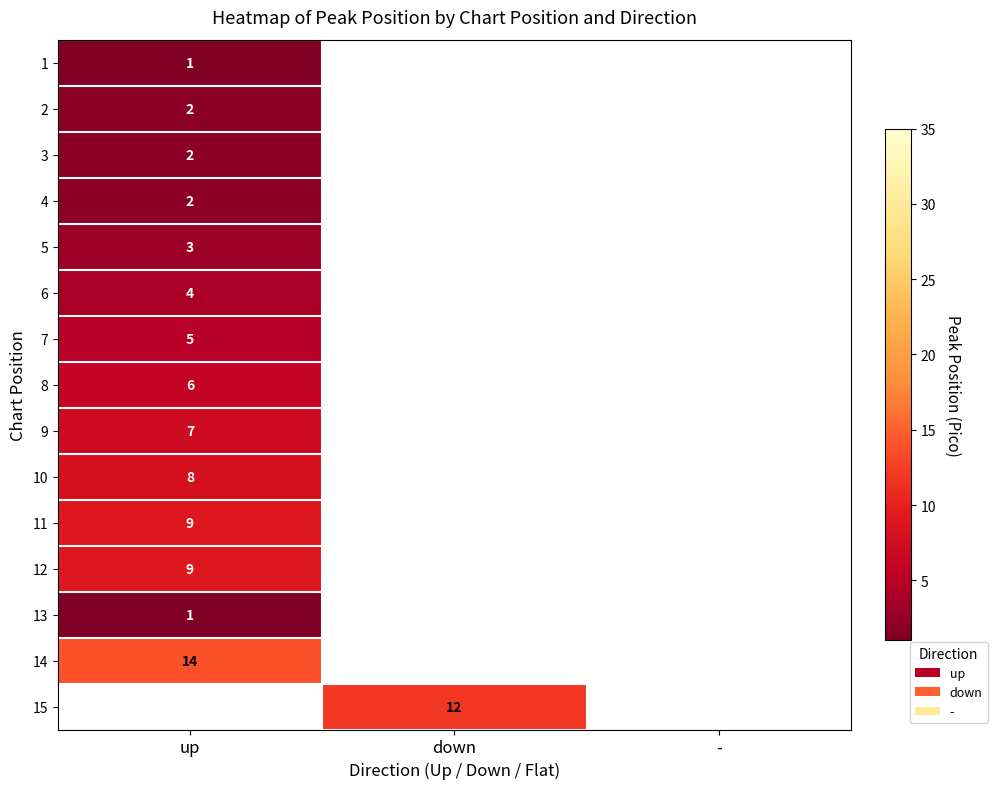

Is the value of 1 at up greater than the value of 2 at up?

No